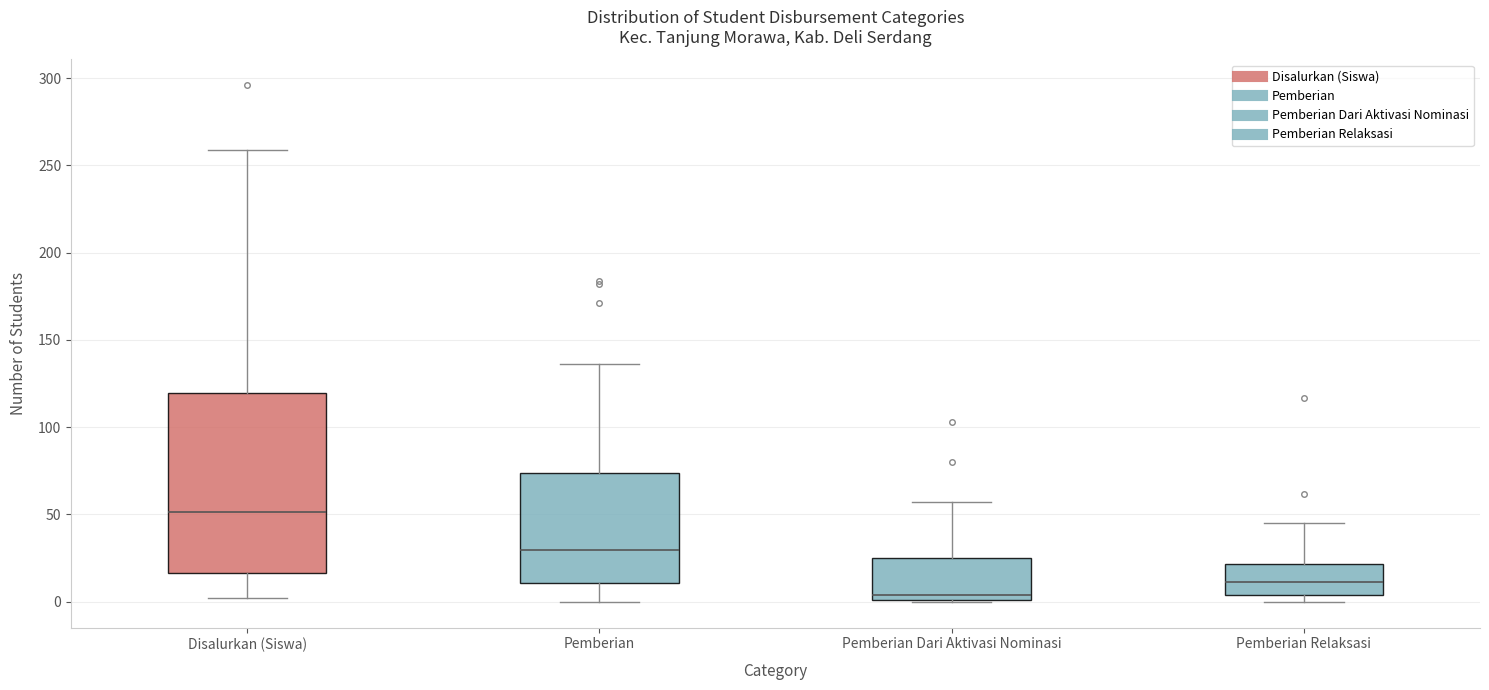

Which box's median line is the lowest?

Pemberian Dari Aktivasi Nominasi